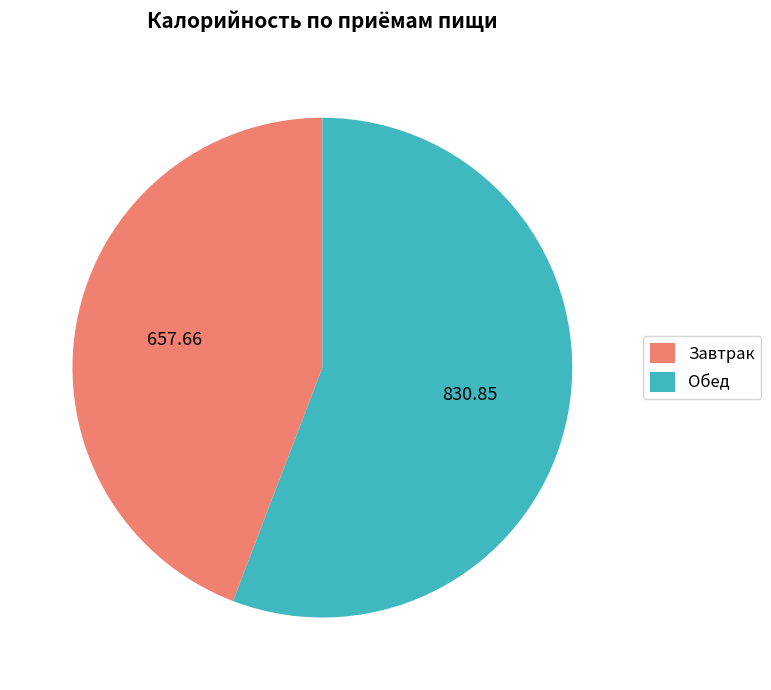

True or false: Завтрак accounts for 38% of the total.

False